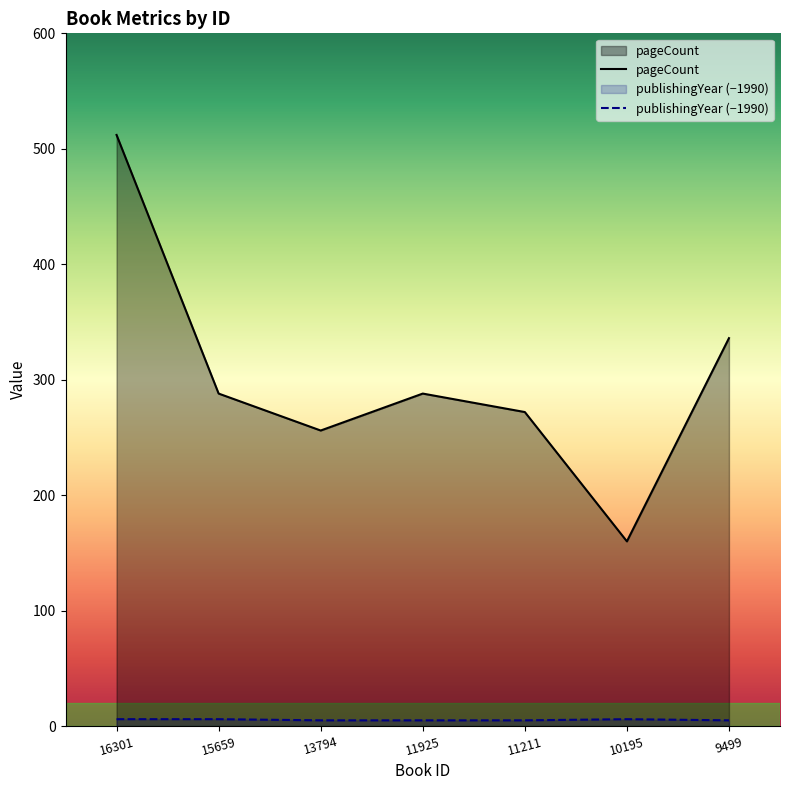

What is the greatest value displayed?

512